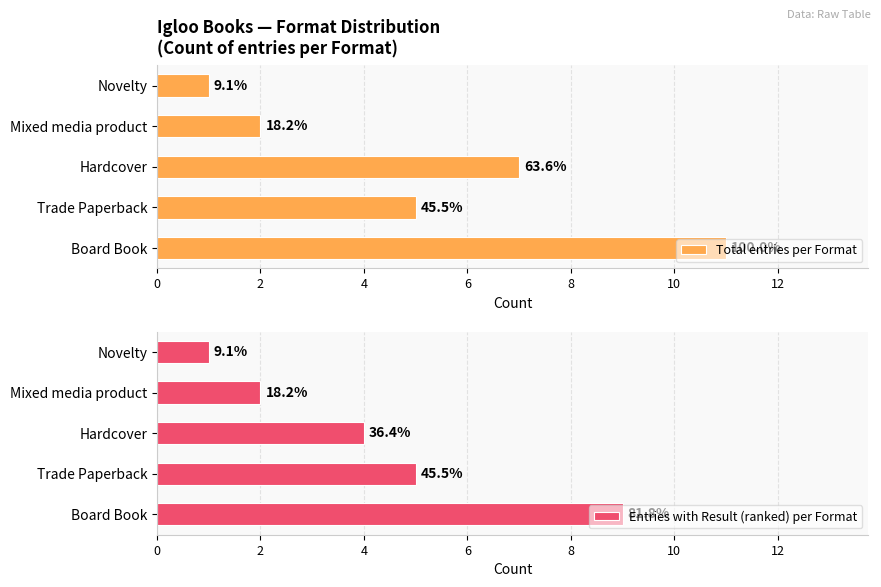

Which series has the largest range (max minus min)?

Total entries per Format